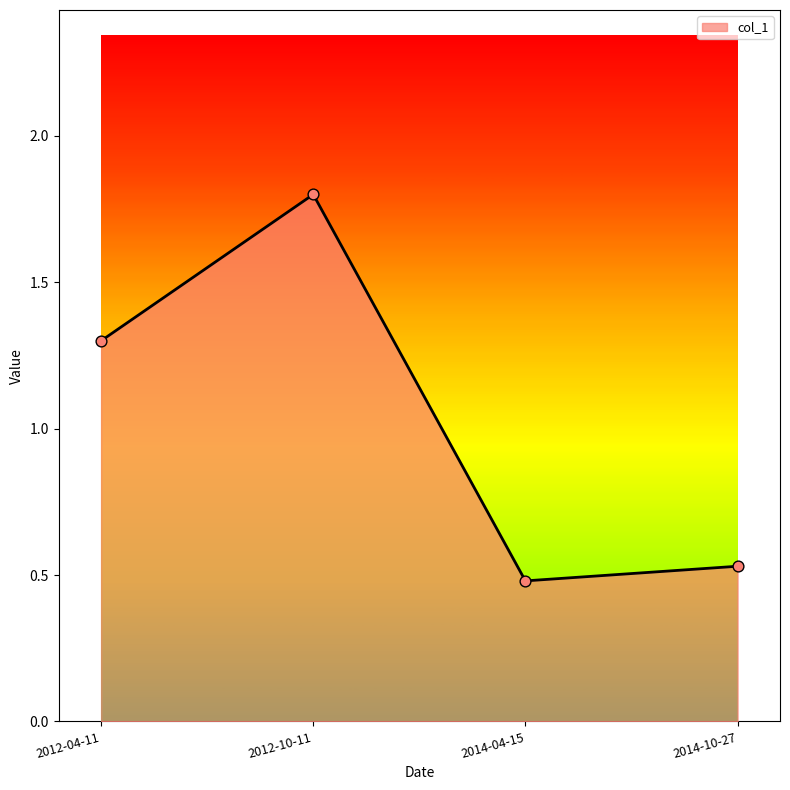

Which has a higher value, 2012-10-11 or 2014-04-15?

2012-10-11